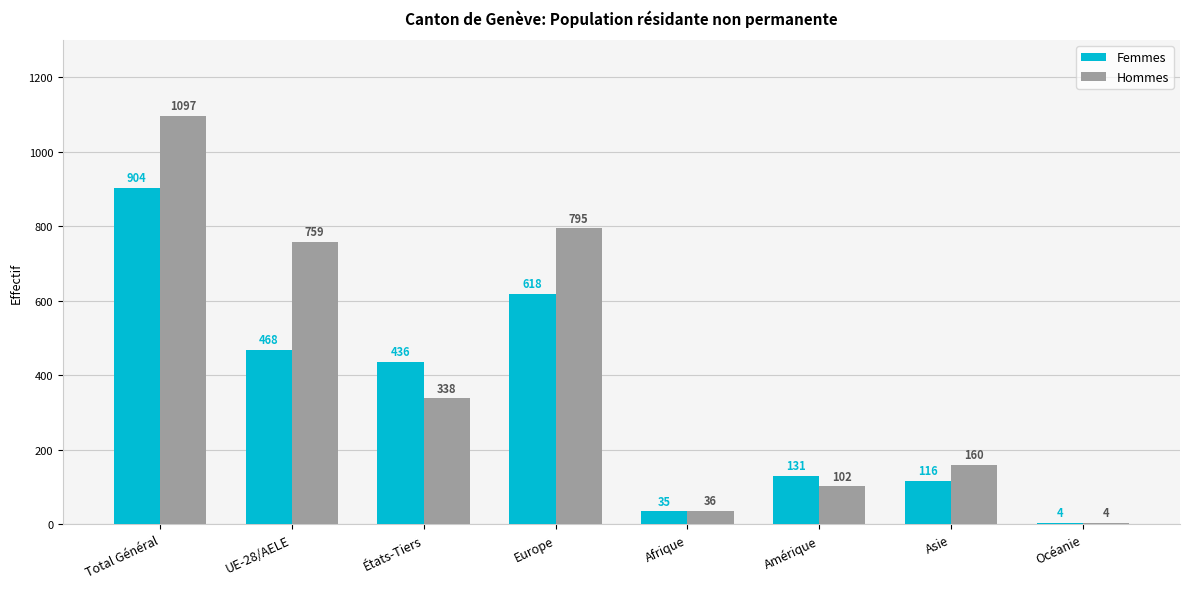

Which series has the largest range (max minus min)?

Hommes